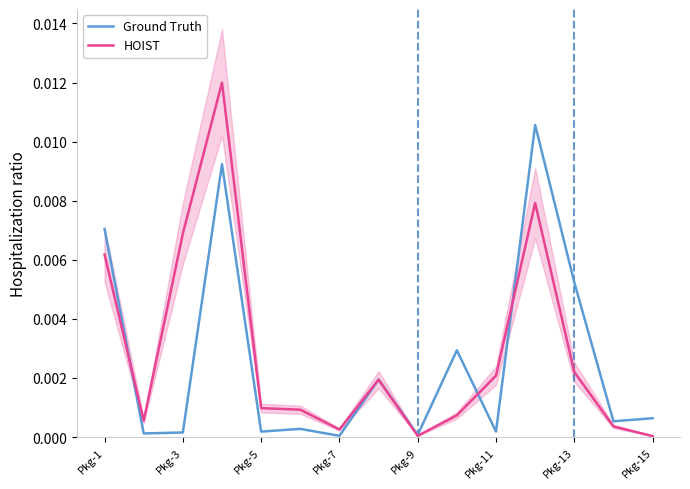

True or false: Ground Truth has a value of 0.0 at Pkg-7.

True